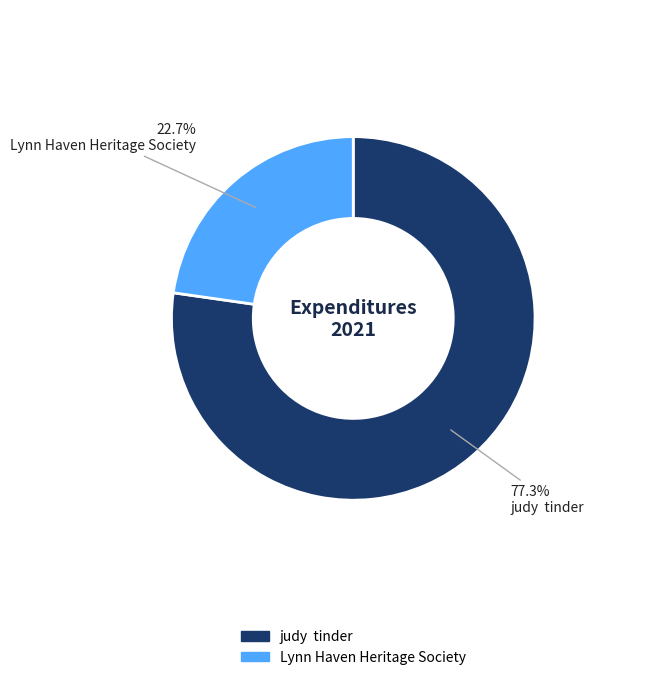

Combined, what portion of the pie is judy tinder and Lynn Haven Heritage Society?

100.0%